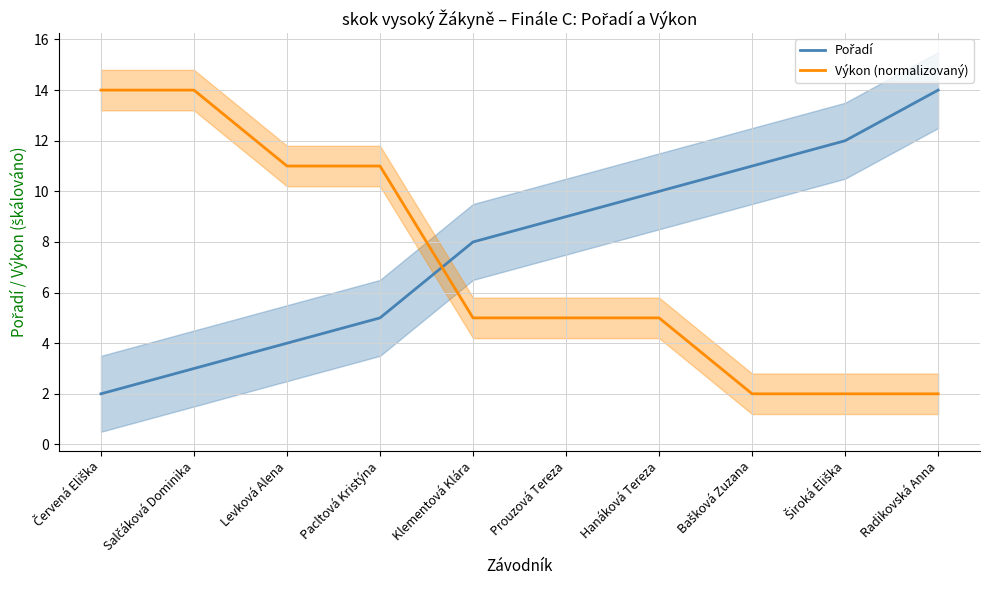

What is the difference between the maximum and second lowest values in the Výkon (normalizovaný) series?

12.0